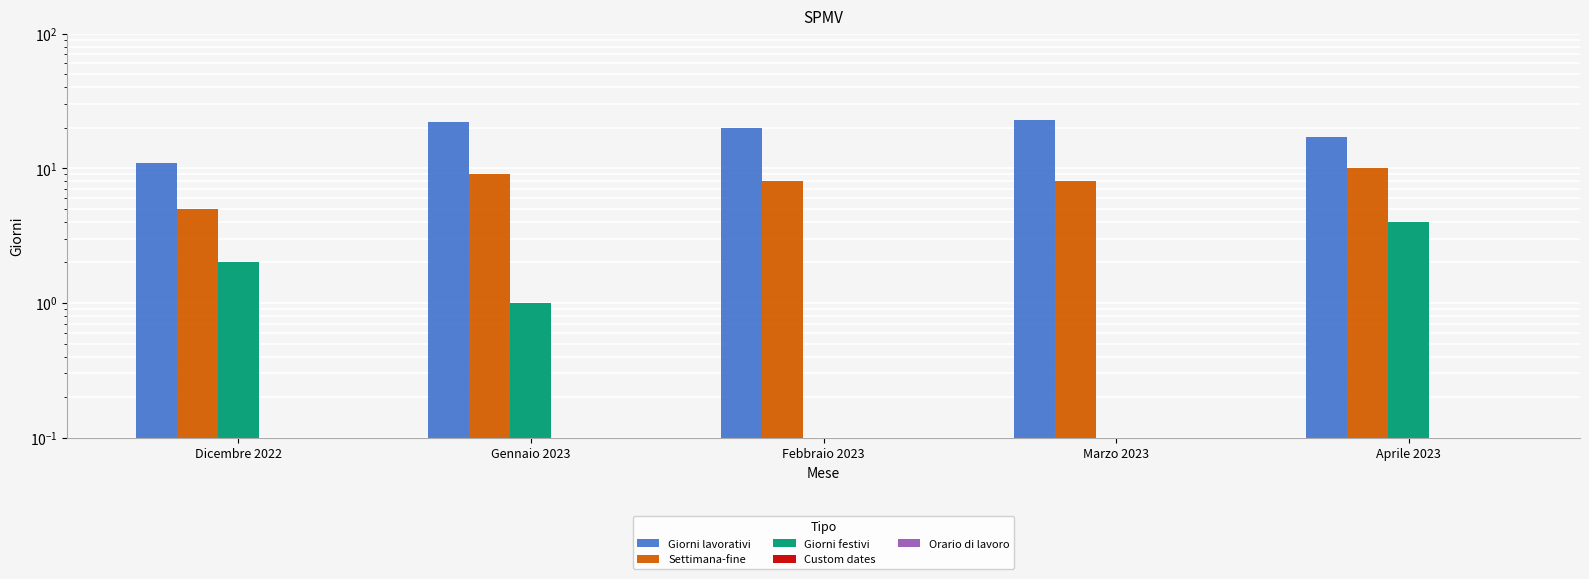

Which category has the lowest value in the Custom dates series?

Dicembre 2022